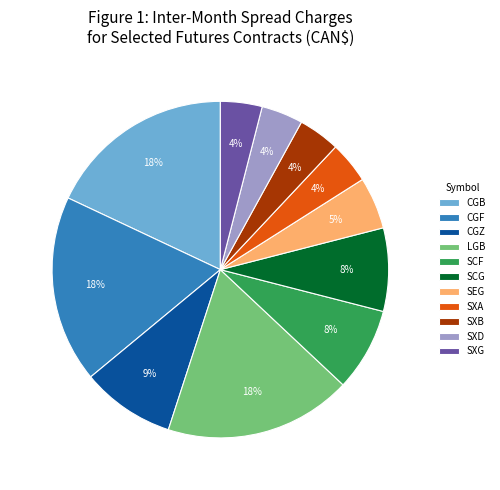

Combined, do SXA and SXG account for over 50%?

No